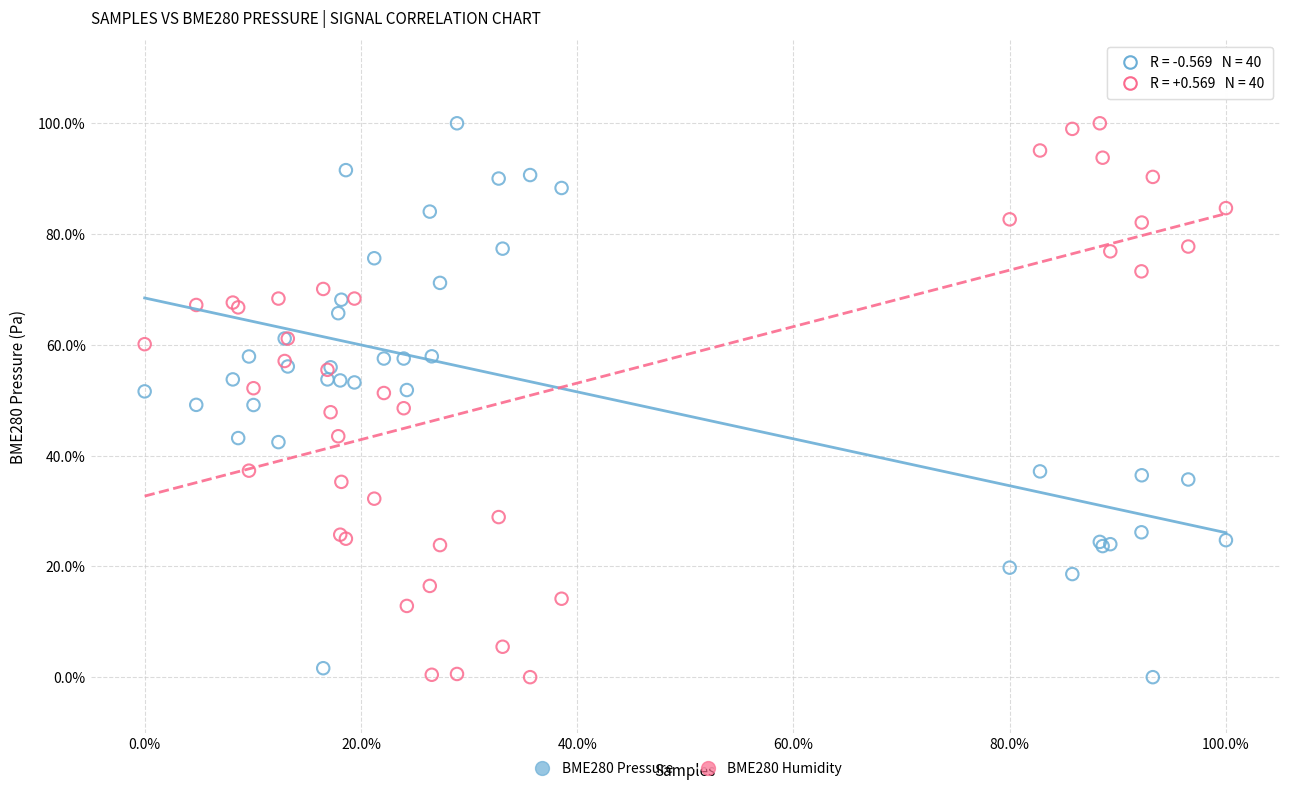

What are all the series names shown in the legend?

BME280 Pressure, BME280 Humidity